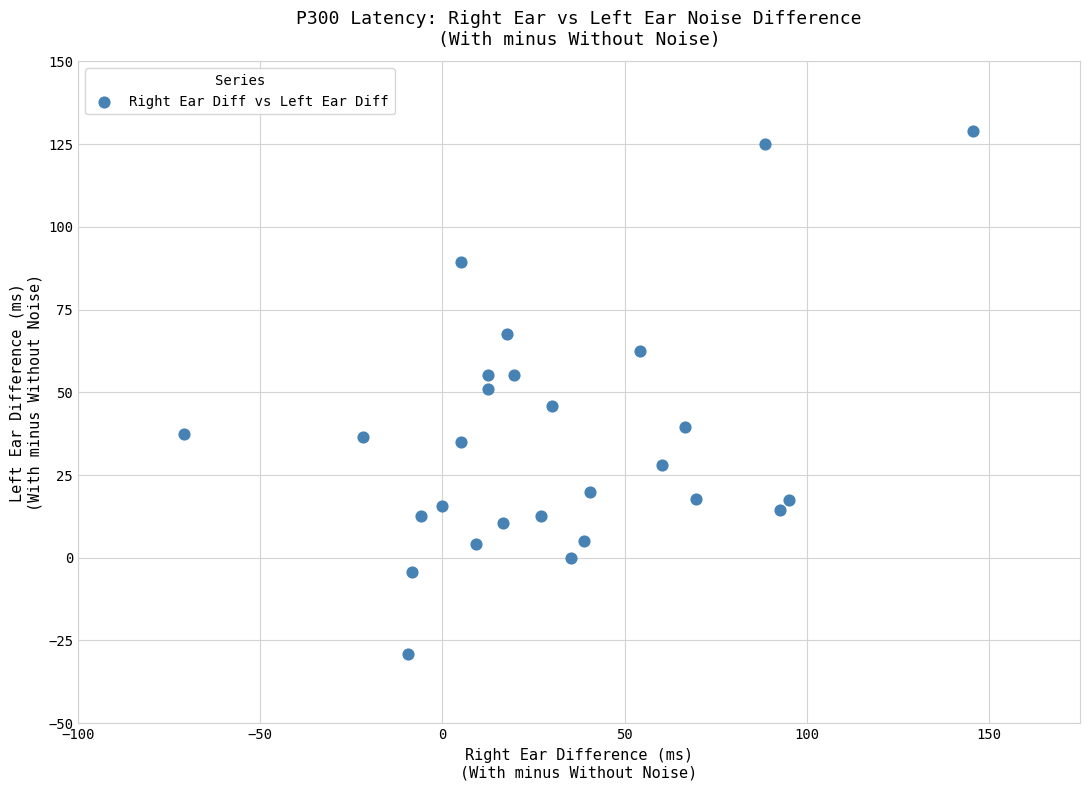

What is the range of X values (max minus min)?

216.7